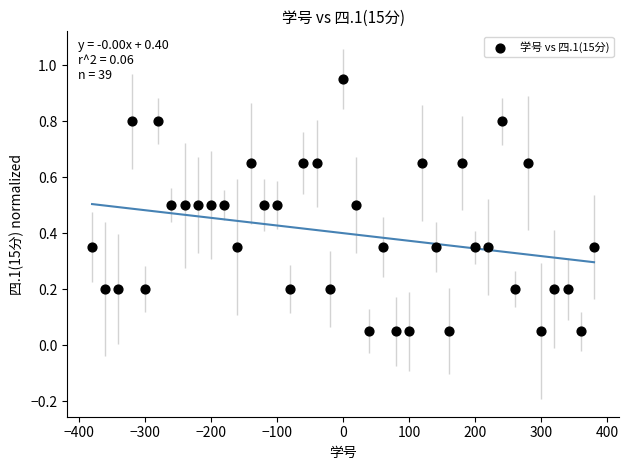

What is the range of Y values (max minus min)?

0.9